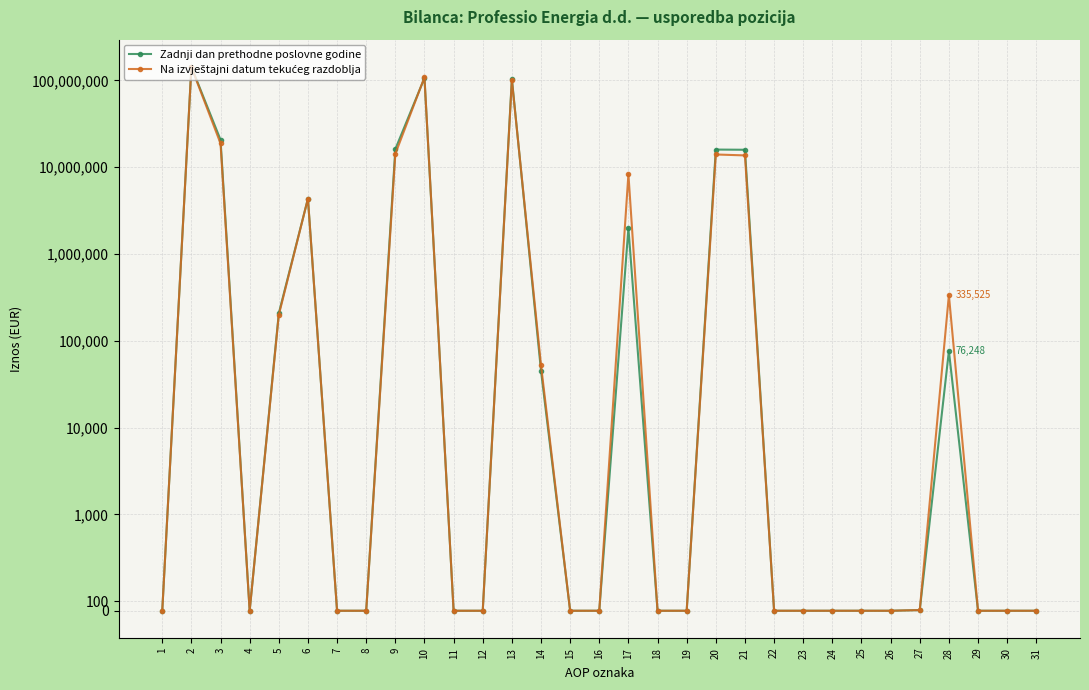

True or false: Na izvještajni datum tekućeg razdoblja has more than 2 interior local peaks.

True